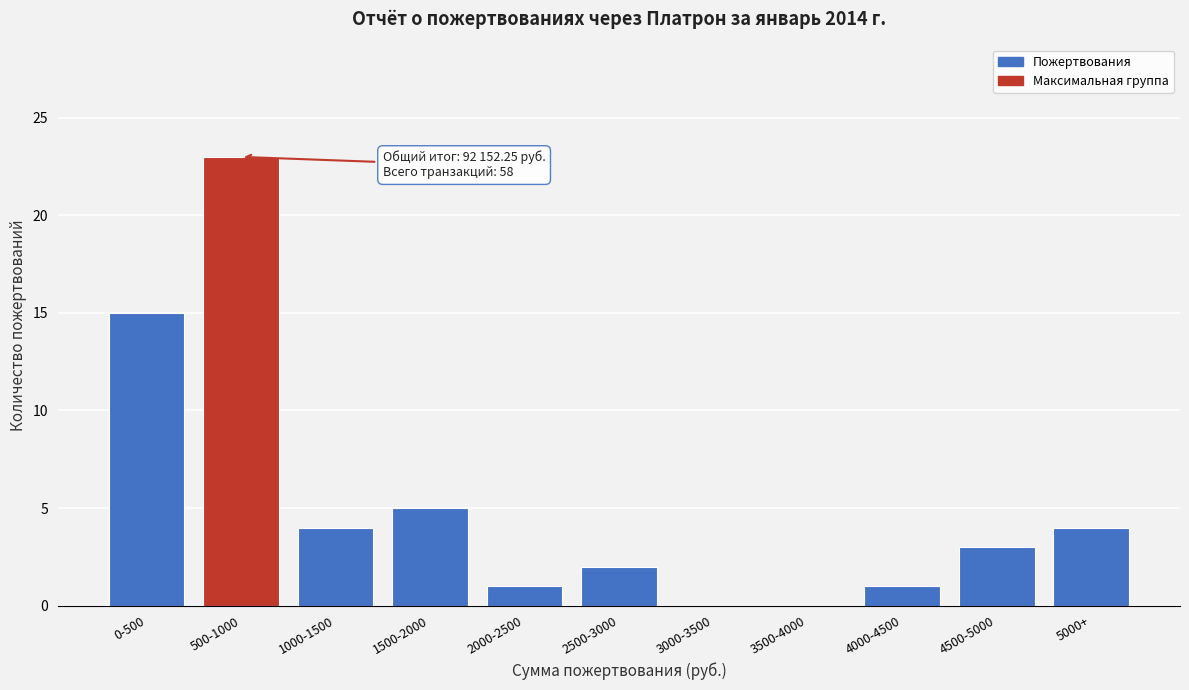

Reading left to right, list all the values displayed in this chart.

0-500=15	500-1000=23	1000-1500=4	1500-2000=5	2000-2500=1	2500-3000=2	3000-3500=0	3500-4000=0	4000-4500=1	4500-5000=3	5000+=4